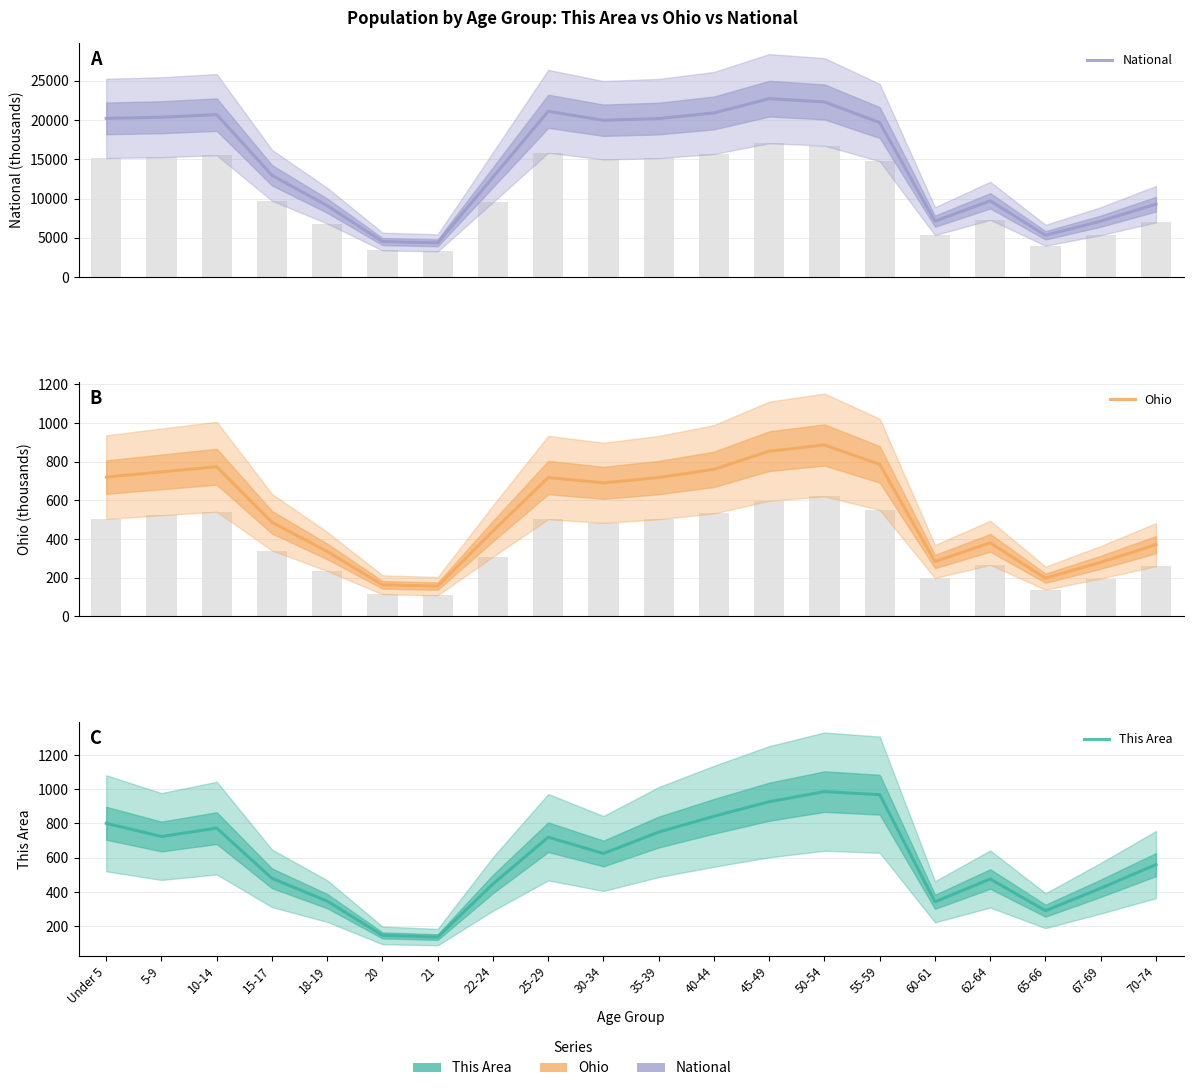

What is the greatest value displayed?

22708.6